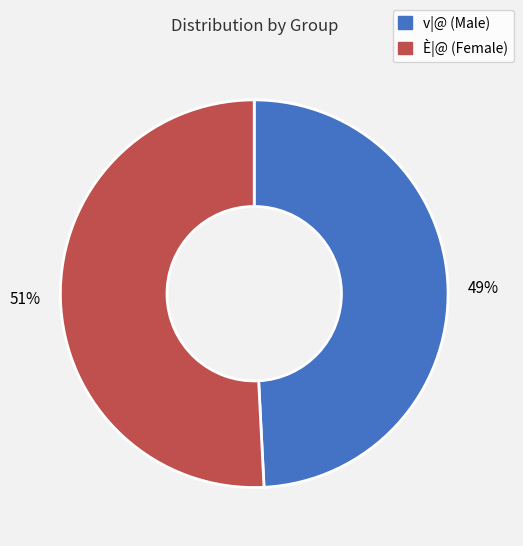

Rank the categories by value from highest to lowest.

È|@, v|@